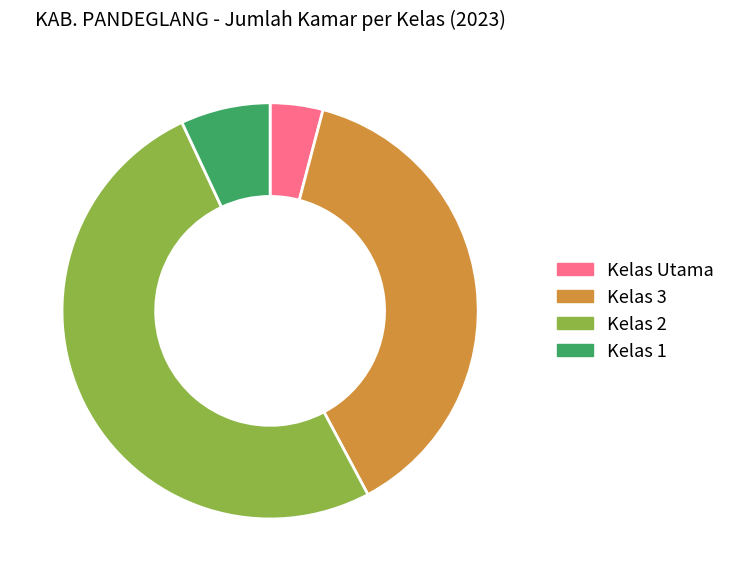

How many segments does this pie chart have?

4